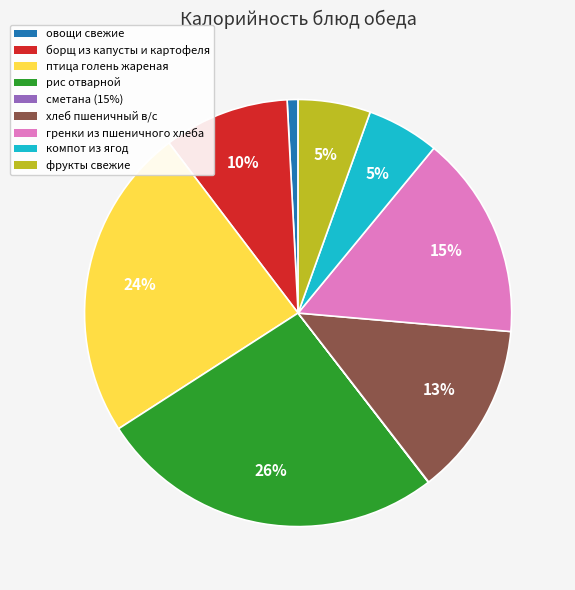

Does any single category account for the majority?

No